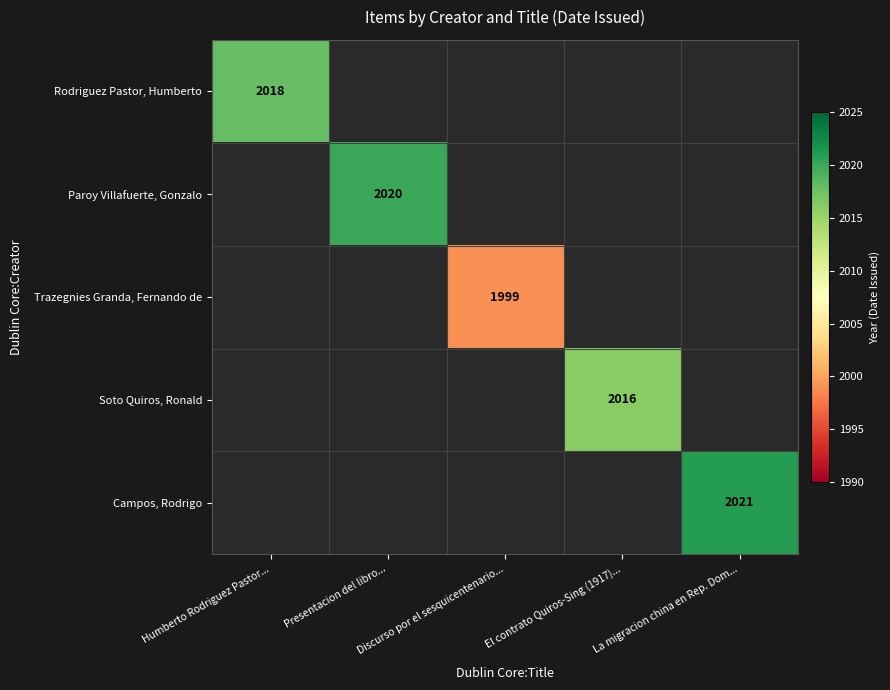

At which category is the sum across all series the highest?

La migracion china en Rep. Dom...